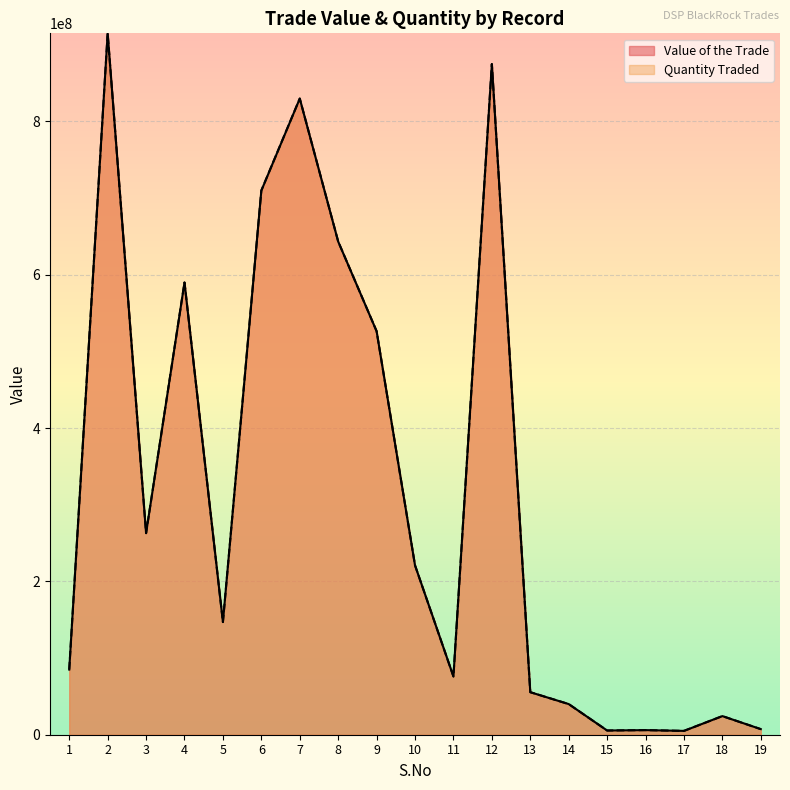

Is it true that Quantity Traded equals 867832678.2 at 4?

False